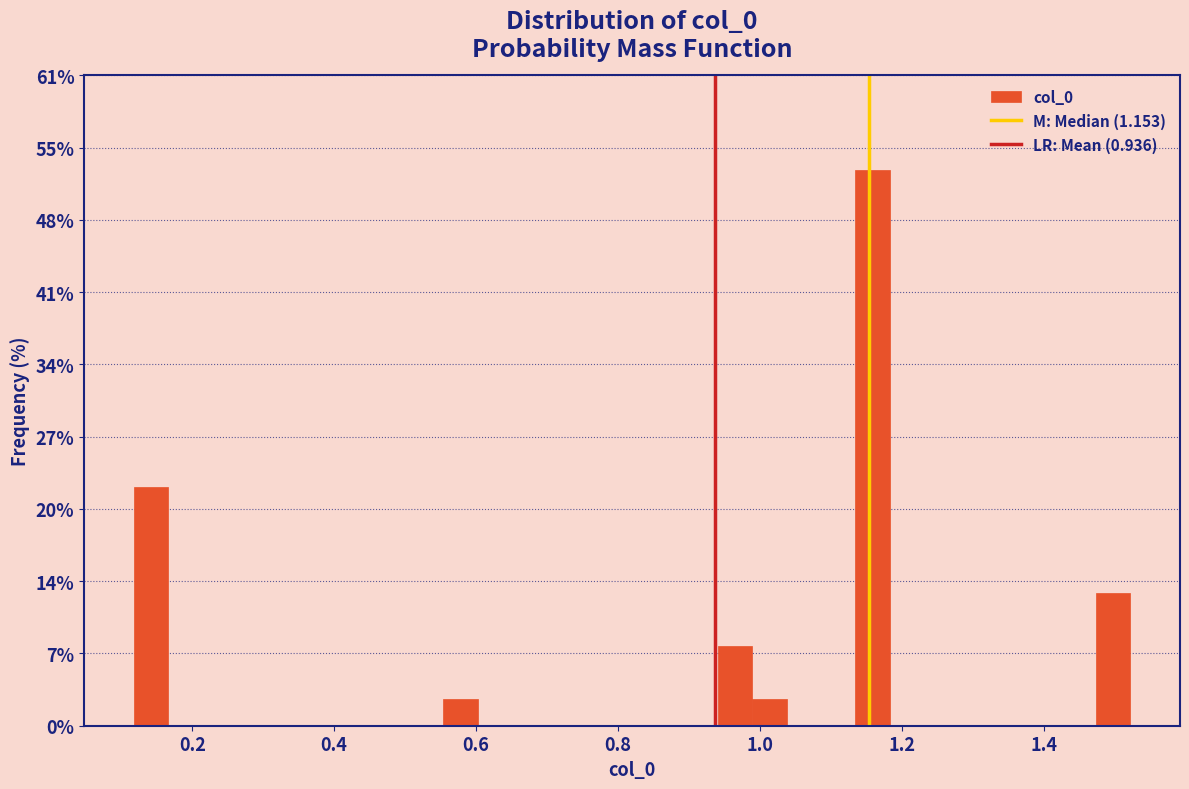

Read against the x-axis, roughly where is the centre of the tallest bar?

1.16